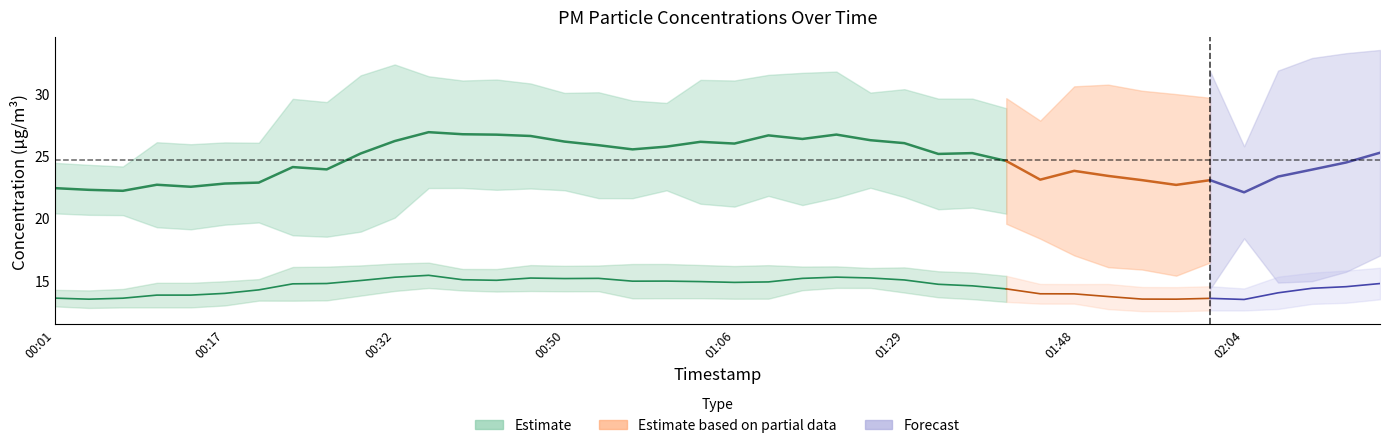

Is it true that P2 equals 23.4 at 00:57?

False